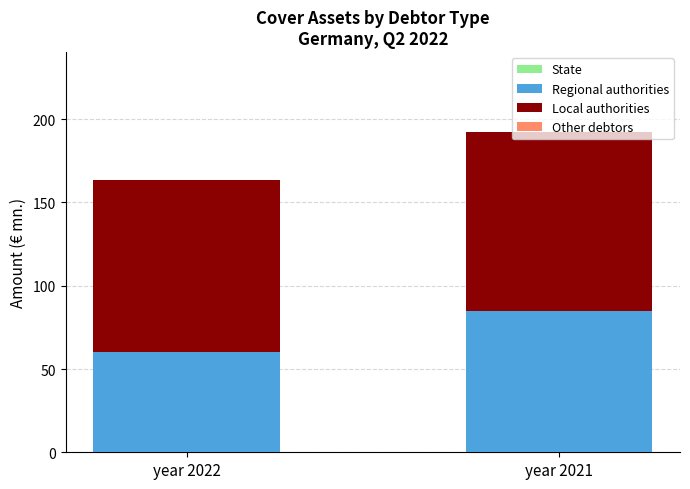

Is it true that Regional authorities equals 60.0 at year 2022?

True